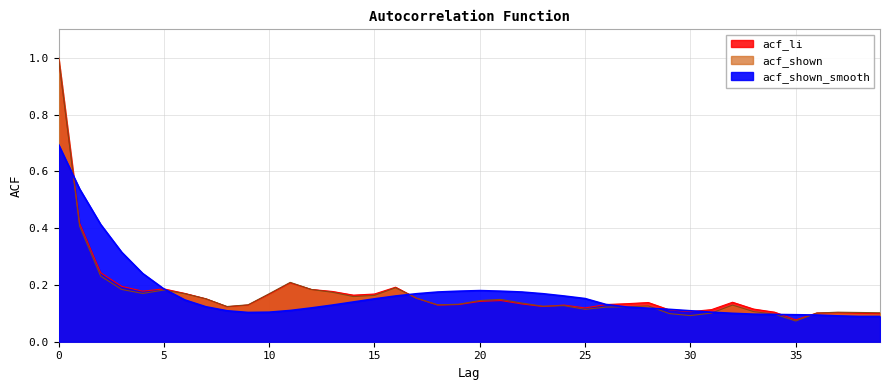

Reading left to right, extract all data points from this chart.

acf_li: 0=1.0	1=0.4	2=0.2	3=0.2	4=0.2	5=0.2	6=0.2	7=0.2	8=0.1	9=0.1	10=0.2	11=0.2	12=0.2	13=0.2	14=0.2	15=0.2	16=0.2	17=0.2	18=0.1	19=0.1	20=0.1	21=0.1	22=0.1	23=0.1	24=0.1	25=0.1	26=0.1	27=0.1	28=0.1	29=0.1	30=0.1	31=0.1	32=0.1	33=0.1	34=0.1	35=0.1	36=0.1	37=0.1	38=0.1	39=0.1
acf_shown: 0=1.0	1=0.4	2=0.2	3=0.2	4=0.2	5=0.2	6=0.2	7=0.2	8=0.1	9=0.1	10=0.2	11=0.2	12=0.2	13=0.2	14=0.2	15=0.2	16=0.2	17=0.2	18=0.1	19=0.1	20=0.1	21=0.1	22=0.1	23=0.1	24=0.1	25=0.1	26=0.1	27=0.1	28=0.1	29=0.1	30=0.1	31=0.1	32=0.1	33=0.1	34=0.1	35=0.1	36=0.1	37=0.1	38=0.1	39=0.1
acf_shown_smooth: 0=0.7	1=0.5	2=0.4	3=0.3	4=0.2	5=0.2	6=0.1	7=0.1	8=0.1	9=0.1	10=0.1	11=0.1	12=0.1	13=0.1	14=0.1	15=0.2	16=0.2	17=0.2	18=0.2	19=0.2	20=0.2	21=0.2	22=0.2	23=0.2	24=0.2	25=0.2	26=0.1	27=0.1	28=0.1	29=0.1	30=0.1	31=0.1	32=0.1	33=0.1	34=0.1	35=0.1	36=0.1	37=0.1	38=0.1	39=0.1